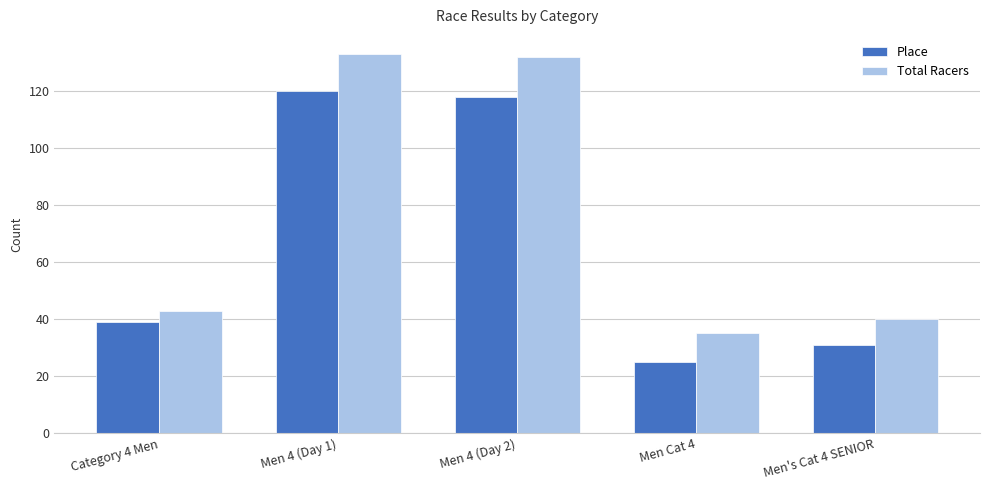

What is the difference between the second highest and second lowest values in the Total Racers series?

92